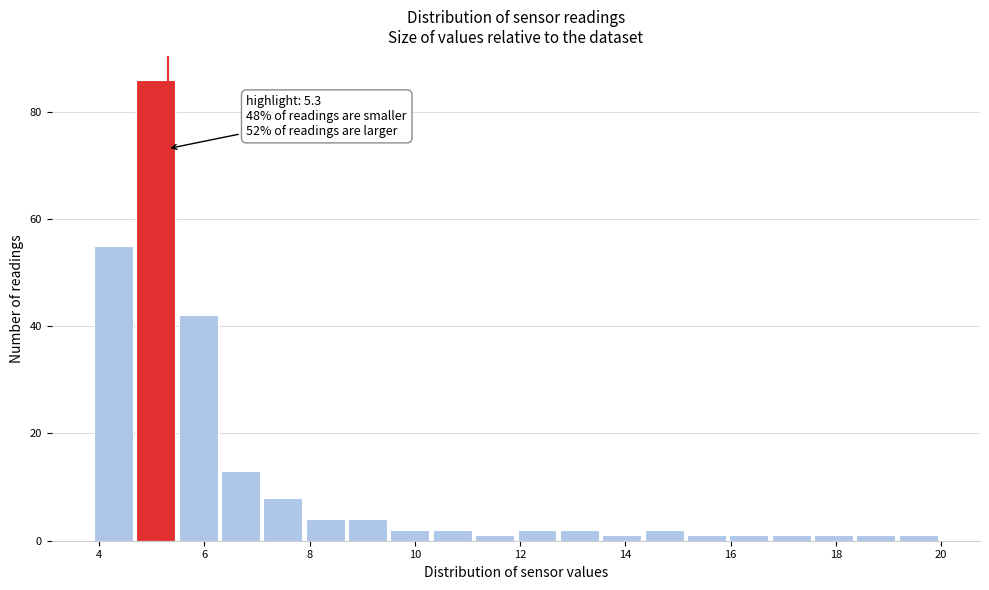

Over which range of the x-axis is the bar tallest?

4.8 to 5.6